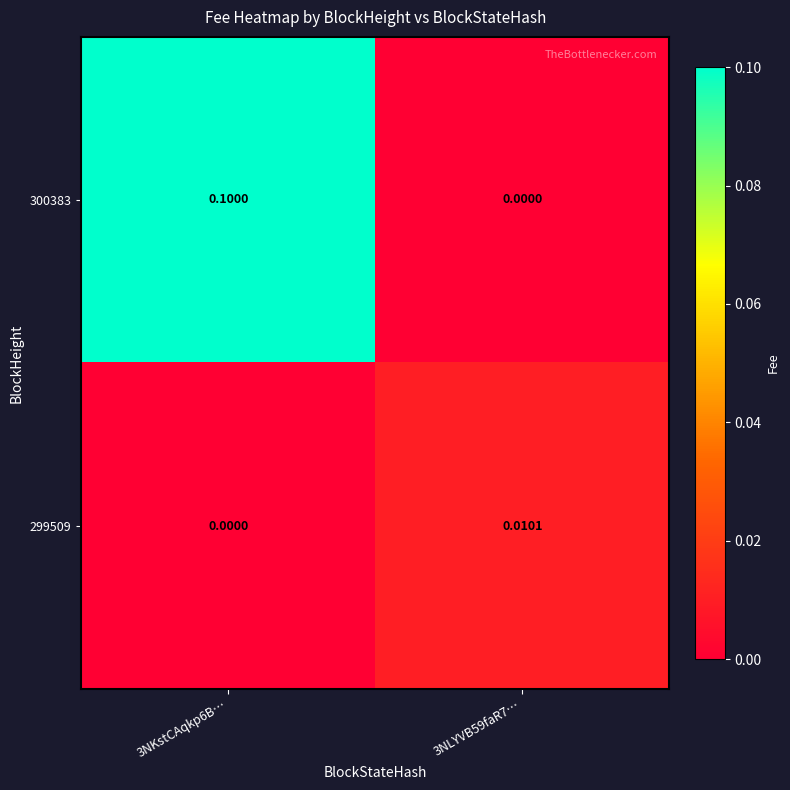

At which category is the sum across all series the highest?

3NKstCAqkp6B…